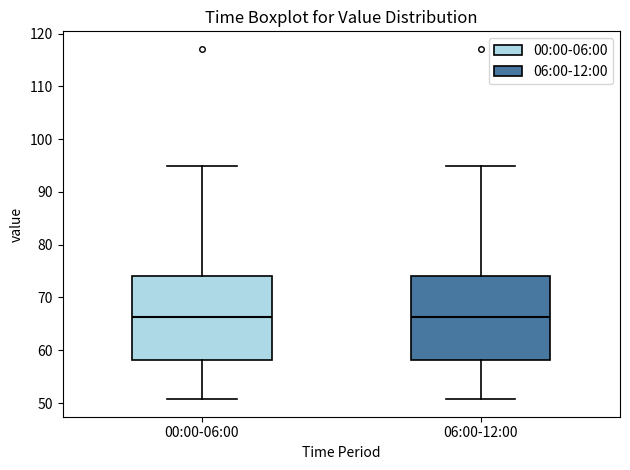

Reading left to right, read every box against the y-axis: the position of its median line, the range the box covers, and the ends of its whiskers. The values are not printed on the chart, so give them approximately, as read against the axis.

00:00-06:00: median 66, box 58 to 74, whiskers 51 to 95
06:00-12:00: median 66, box 58 to 74, whiskers 51 to 95